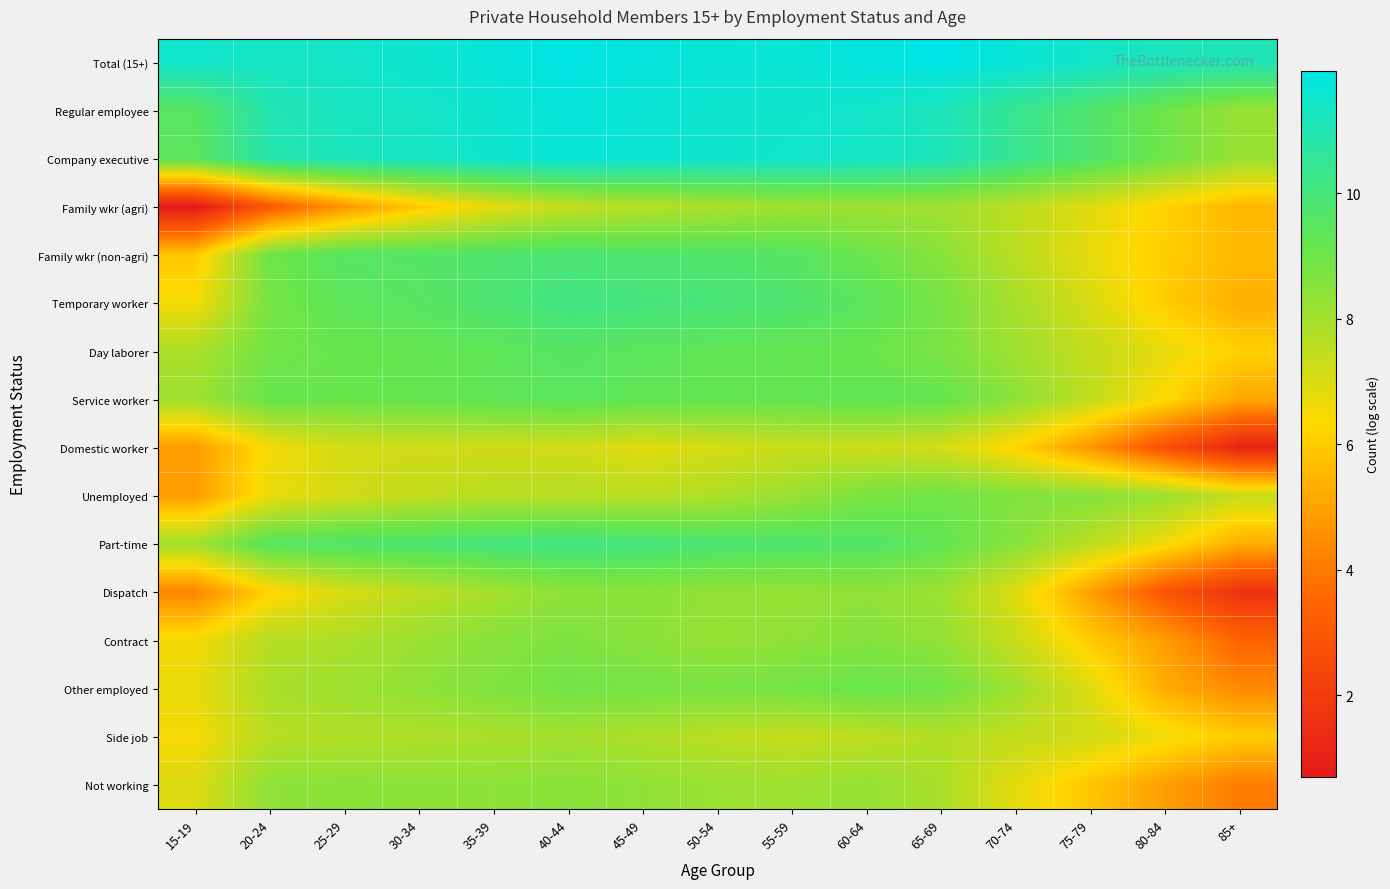

Which series has the widest spread of values?

Family wkr (agri)